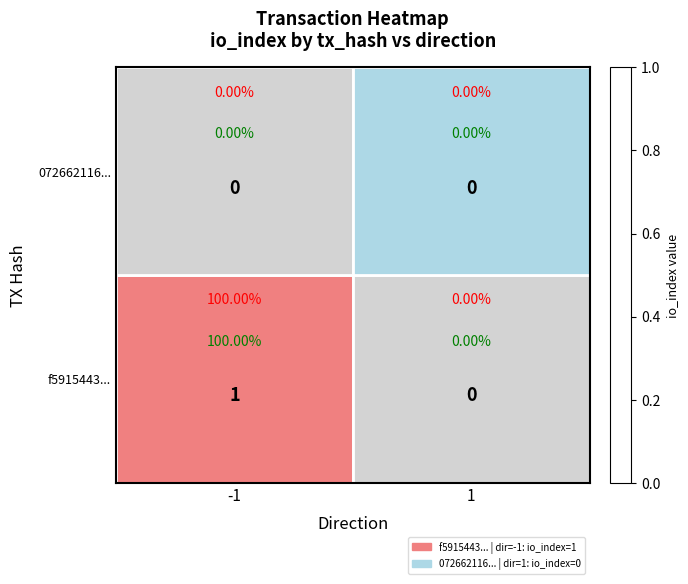

How many f5915443... values are between 0 and 1?

2